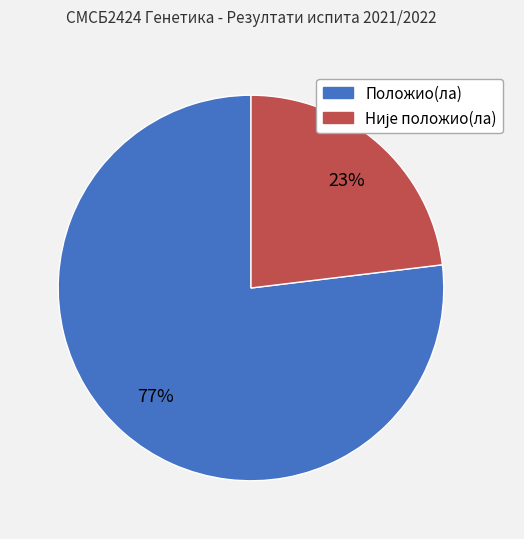

What is the majority slice?

Положио(ла)